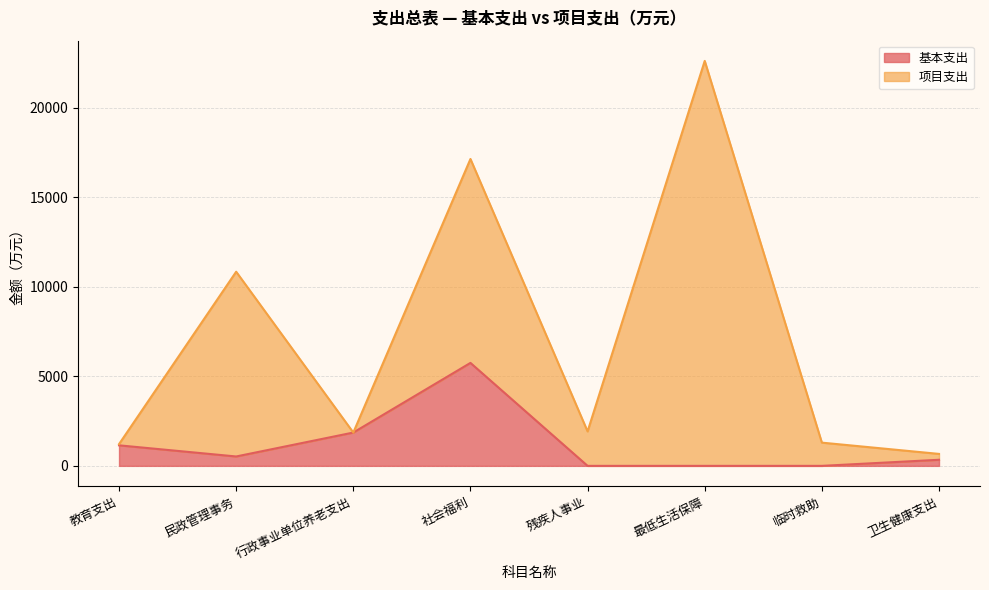

How many data points are less than 524?

4